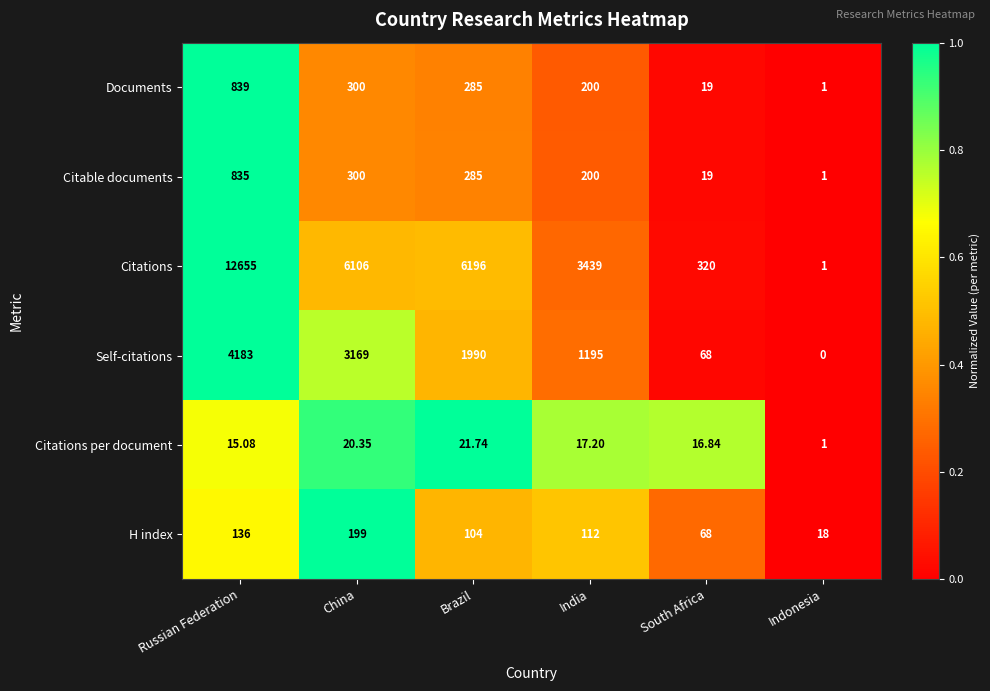

How many values in the Citable documents series are below 285?

3